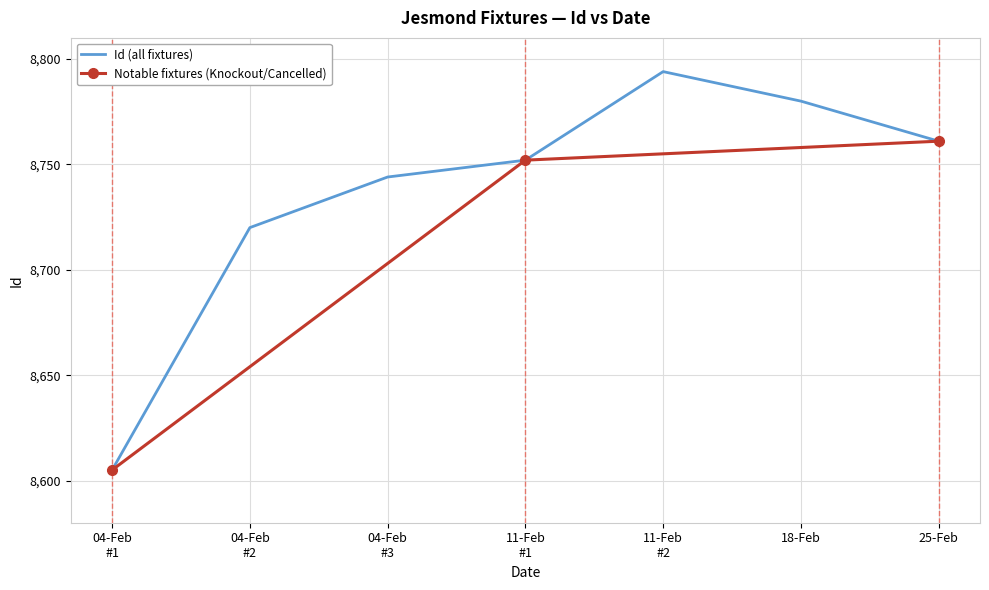

True or false: there are more than 0 points higher than both neighbors.

True